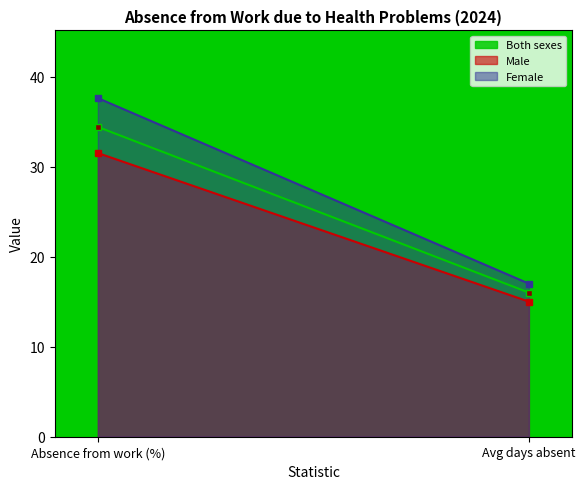

How many data points does each series have?

2